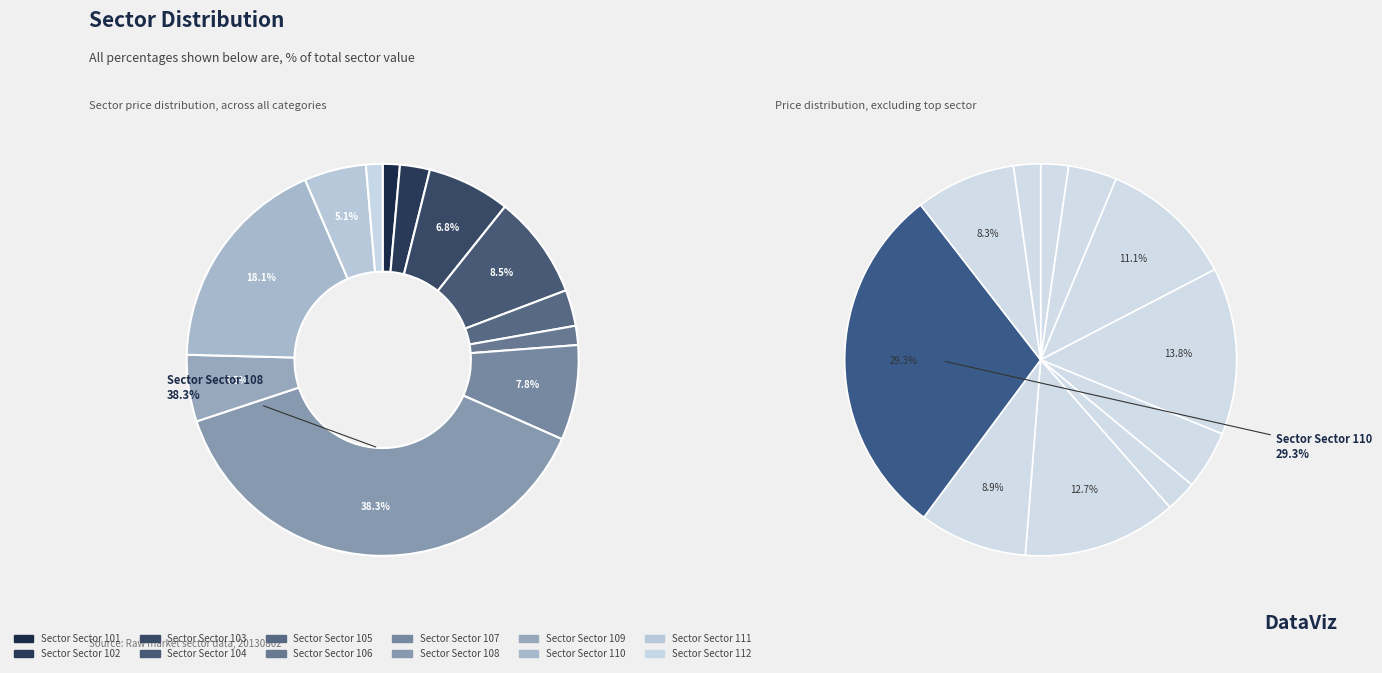

To the nearest percent, what portion does 103 represent?

7%